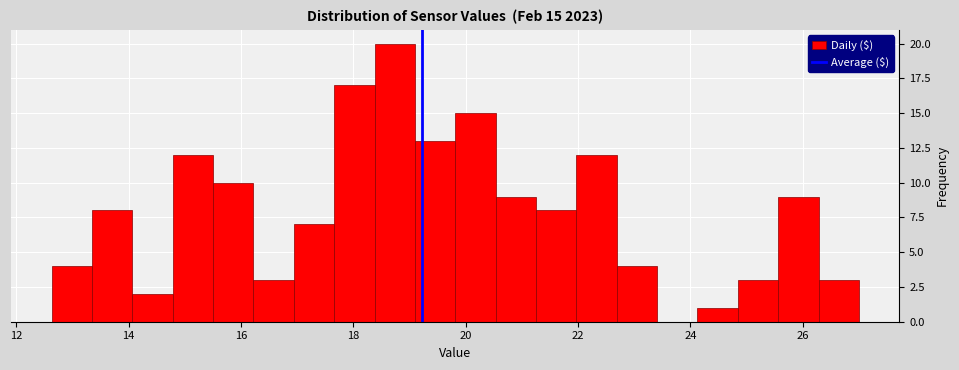

Read against the x-axis, roughly where is the centre of the tallest bar?

18.8